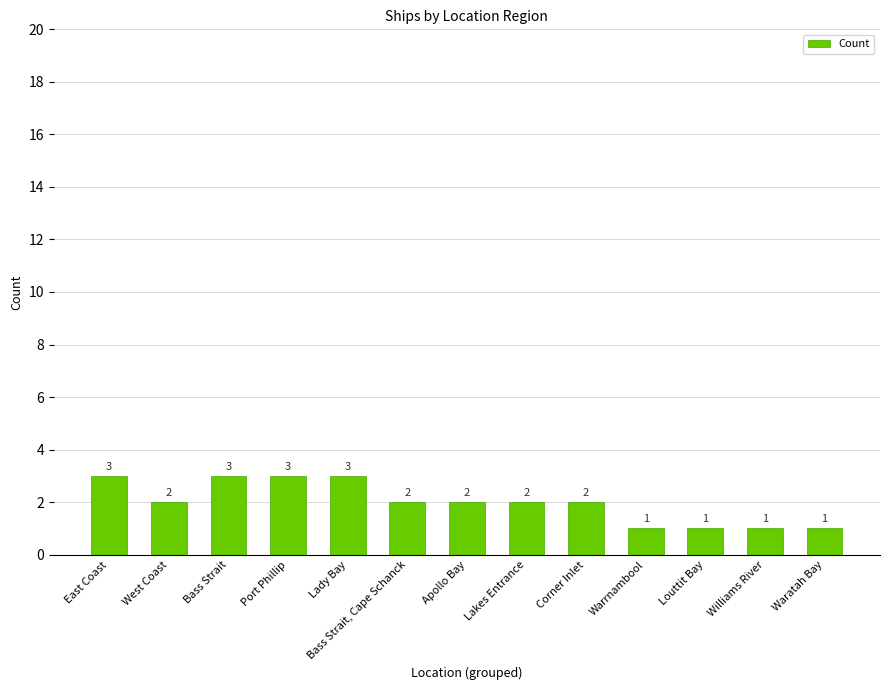

The value at Waratah Bay is 1. True or false?

True